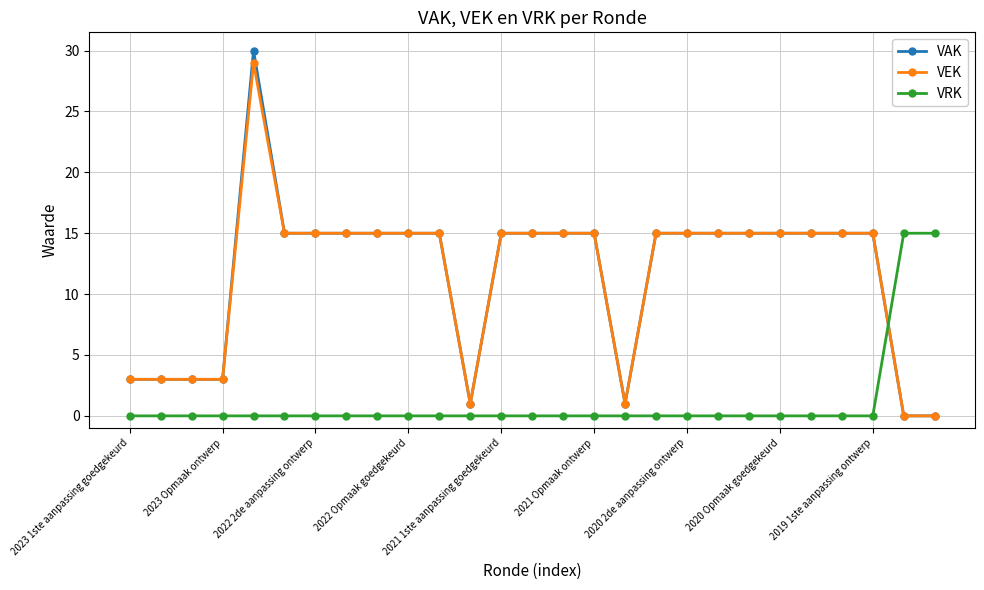

What is the maximum value for VEK?

29